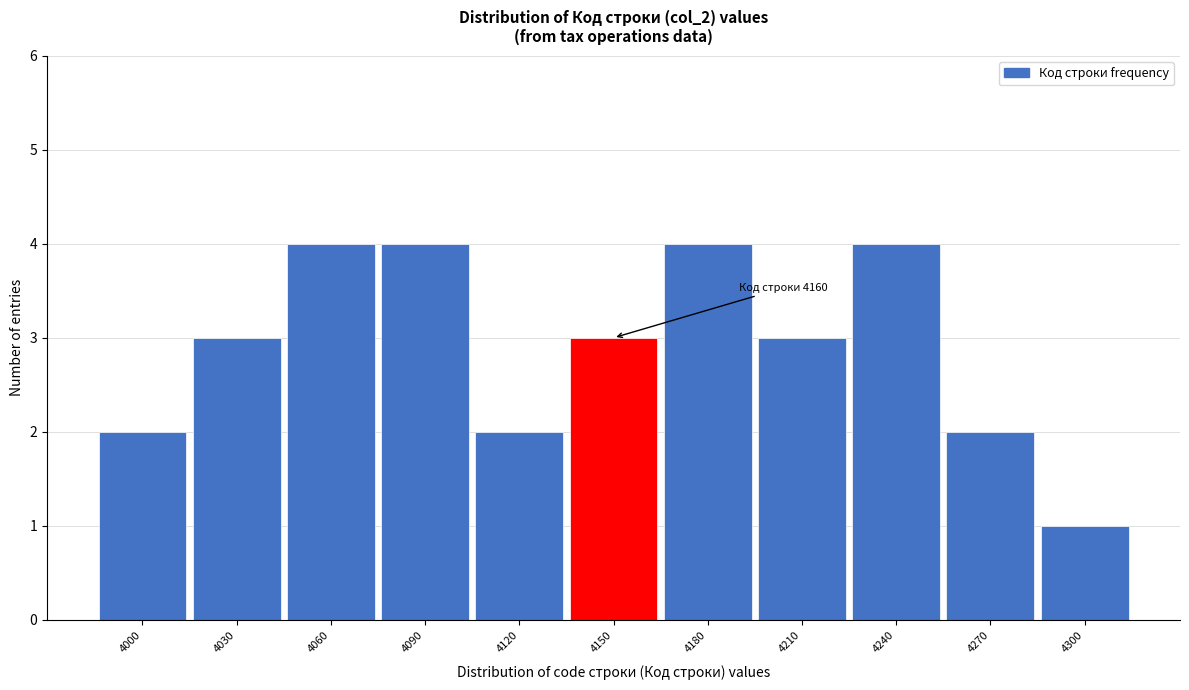

Reading left to right, extract all data points from this chart.

2	3	4	4	2	3	4	3	4	2	1